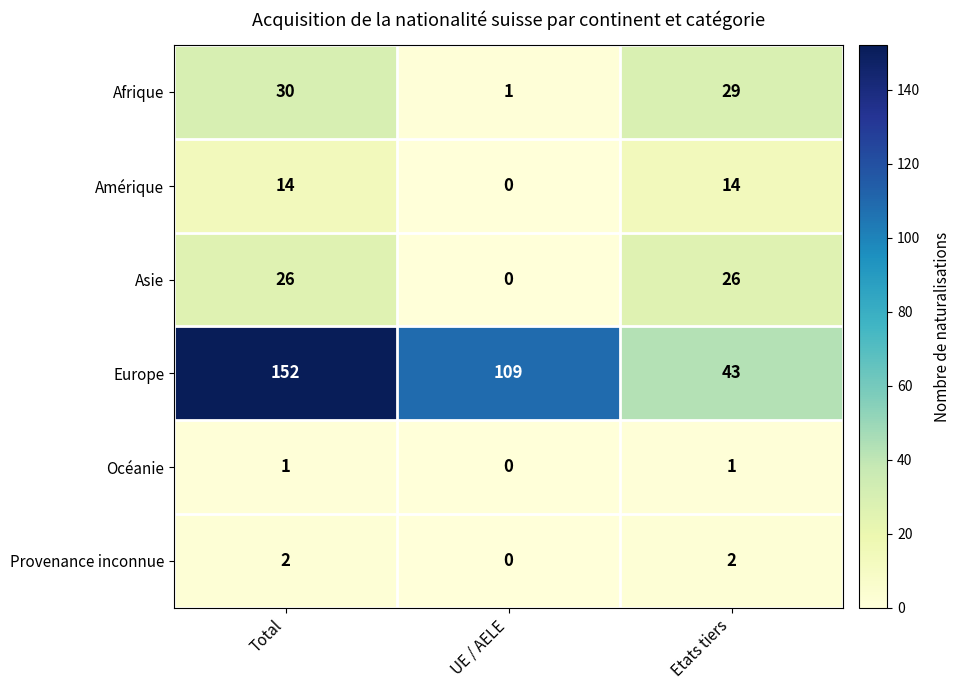

Which category has the highest value in the Afrique series?

Total